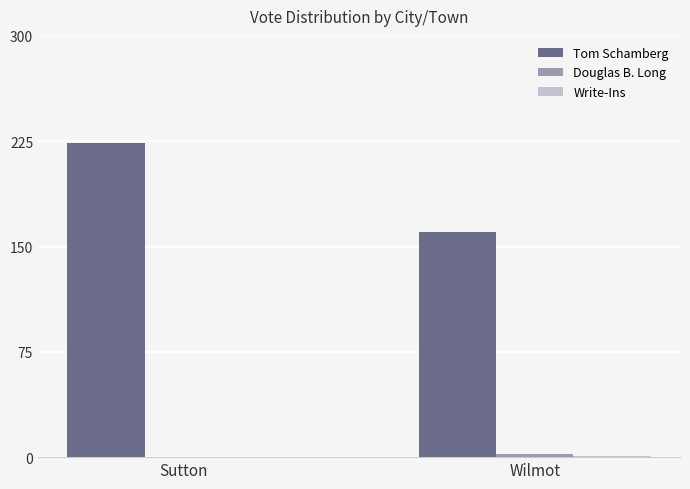

True or false: Tom Schamberg has a value of 282 at Wilmot.

False